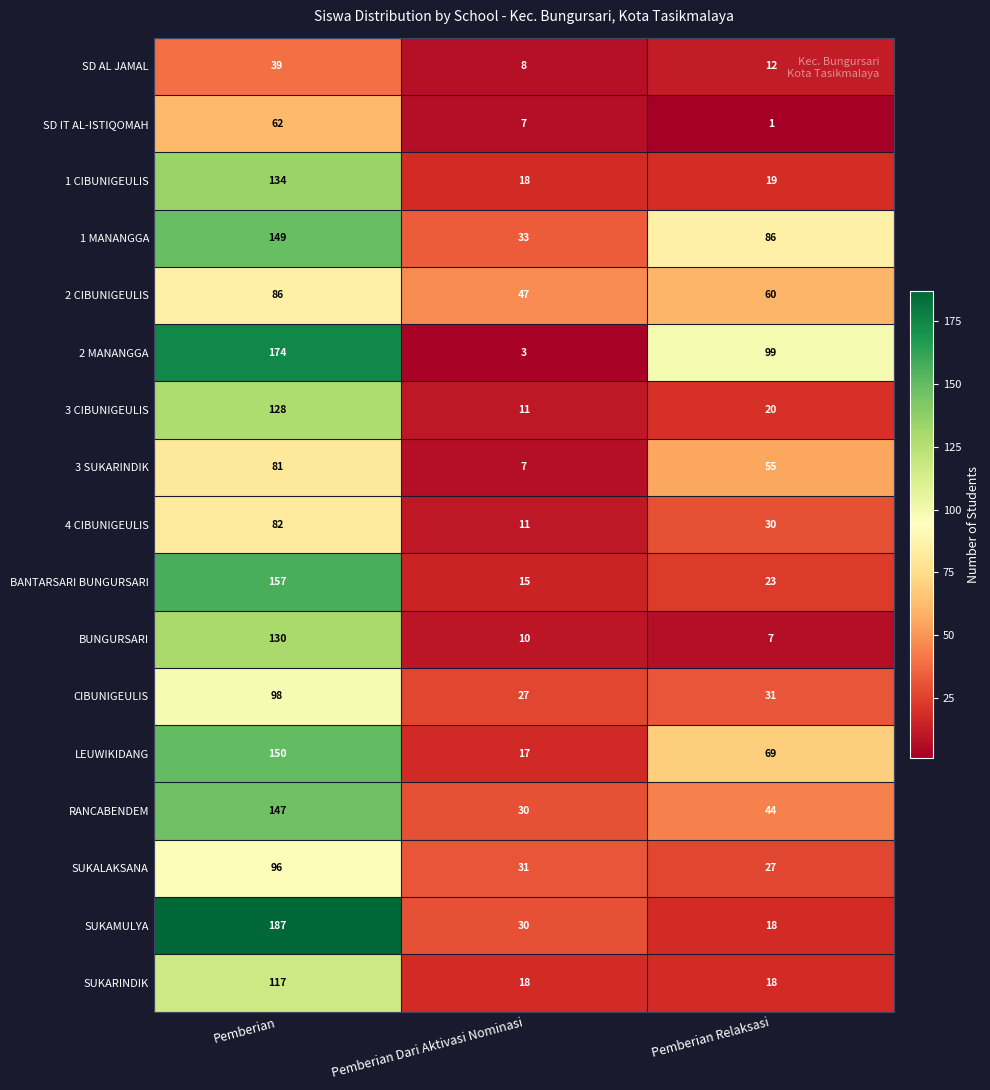

Rank the series by their maximum value, from highest to lowest.

SUKAMULYA, 2 MANANGGA, BANTARSARI BUNGURSARI, LEUWIKIDANG, 1 MANANGGA, RANCABENDEM, 1 CIBUNIGEULIS, BUNGURSARI, 3 CIBUNIGEULIS, SUKARINDIK, CIBUNIGEULIS, SUKALAKSANA, 2 CIBUNIGEULIS, 4 CIBUNIGEULIS, 3 SUKARINDIK, SD IT AL-ISTIQOMAH, SD AL JAMAL